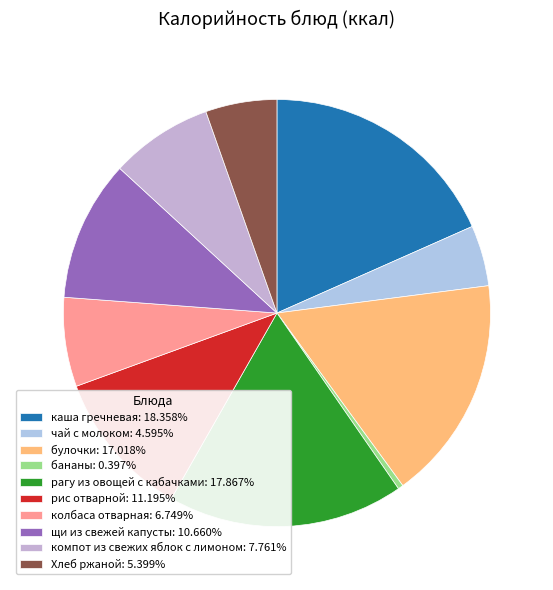

Is there a majority slice in this chart?

No